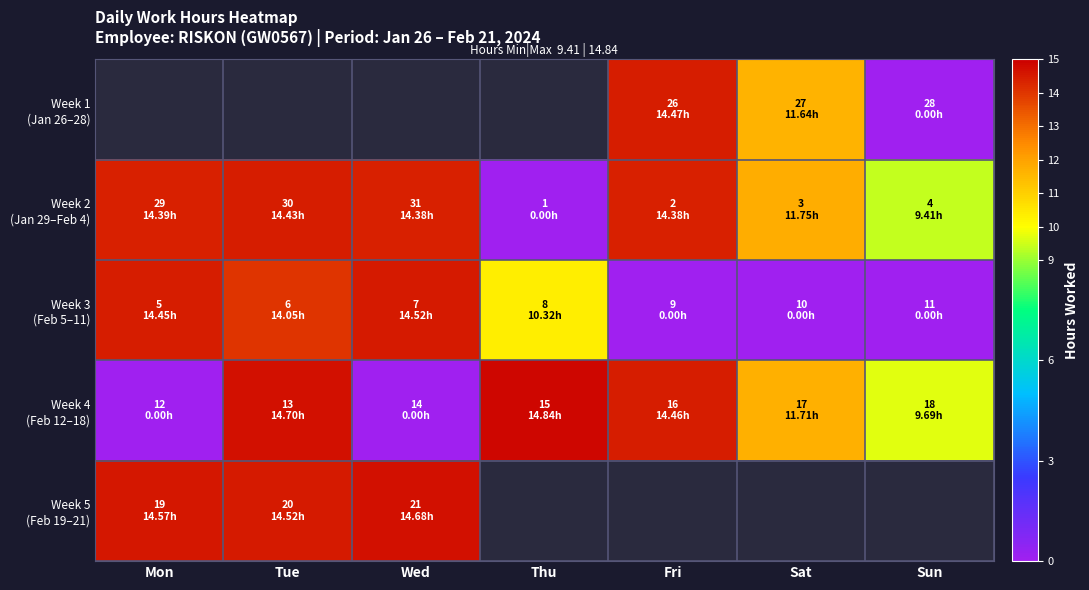

Is it true that Week 5 (Feb 19–21) equals 14.5 at Tue?

True